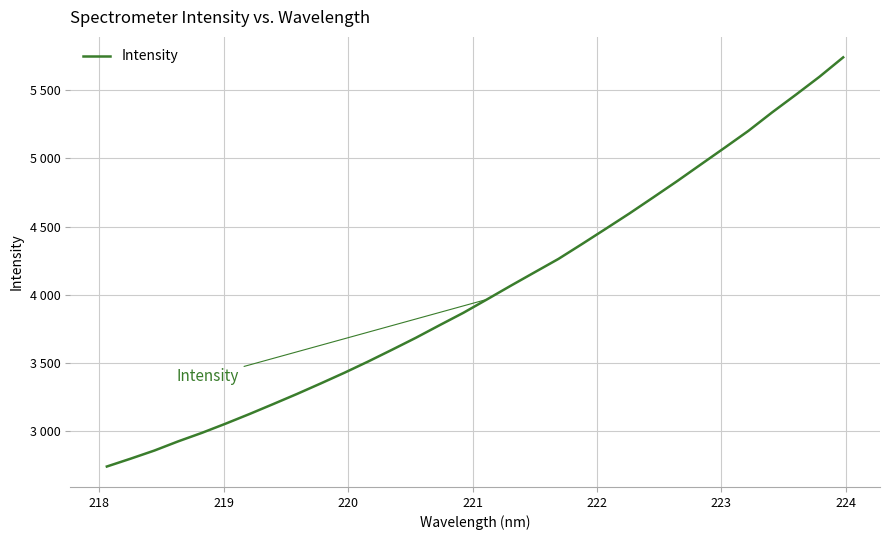

What is the value of the 32nd point from the left?

5742.0